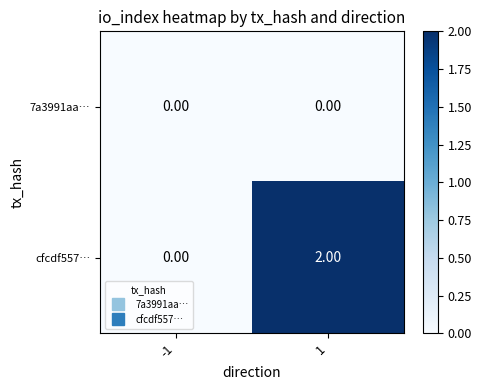

Which series has the widest spread of values?

cfcdf557…